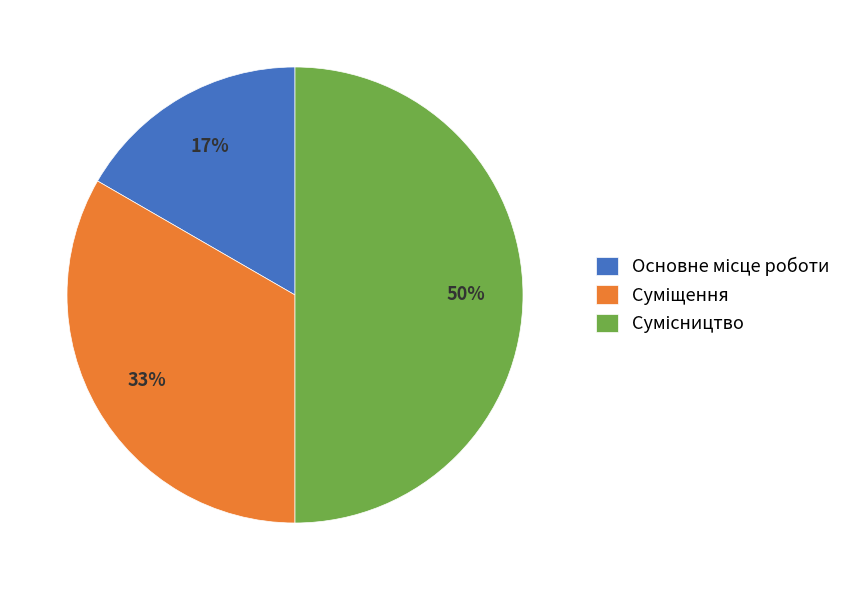

To the nearest percent, what is the average slice percentage?

33%